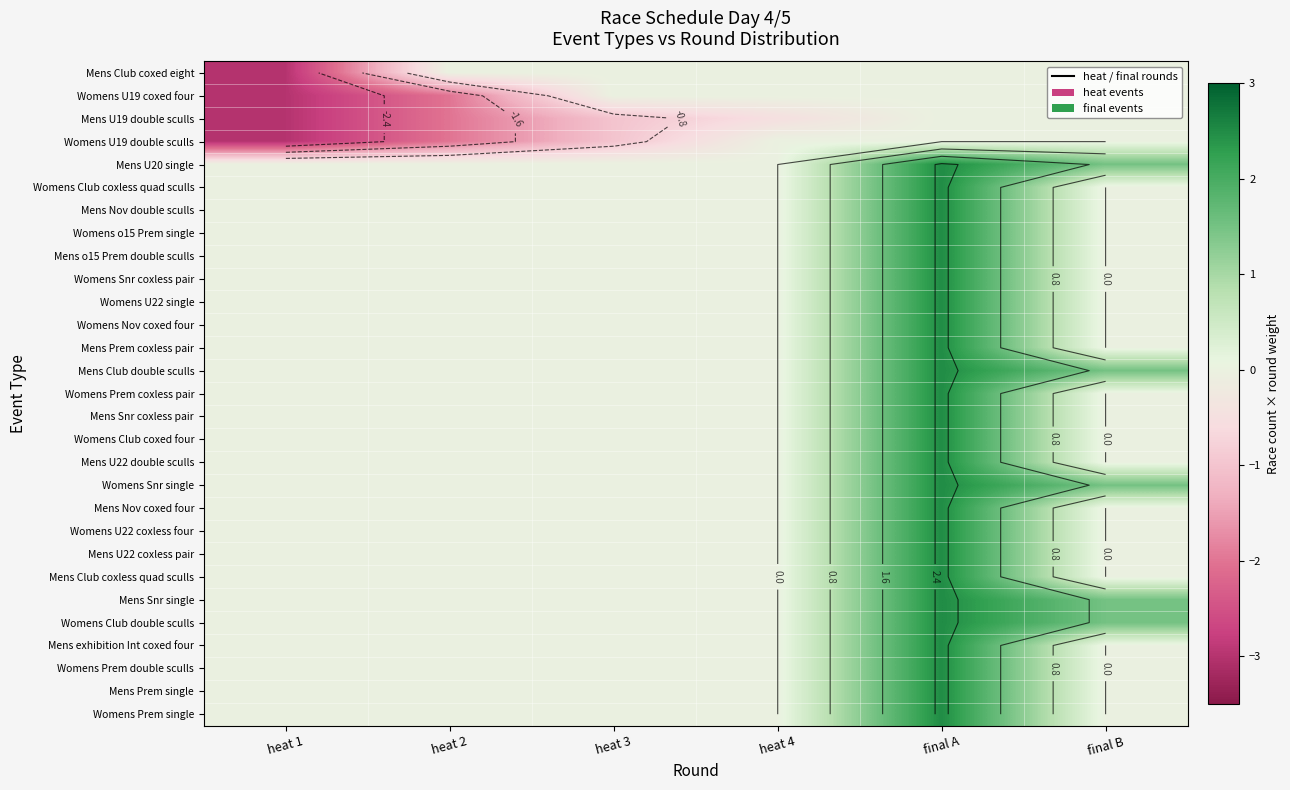

At how many categories does at least one series exceed 1?

2